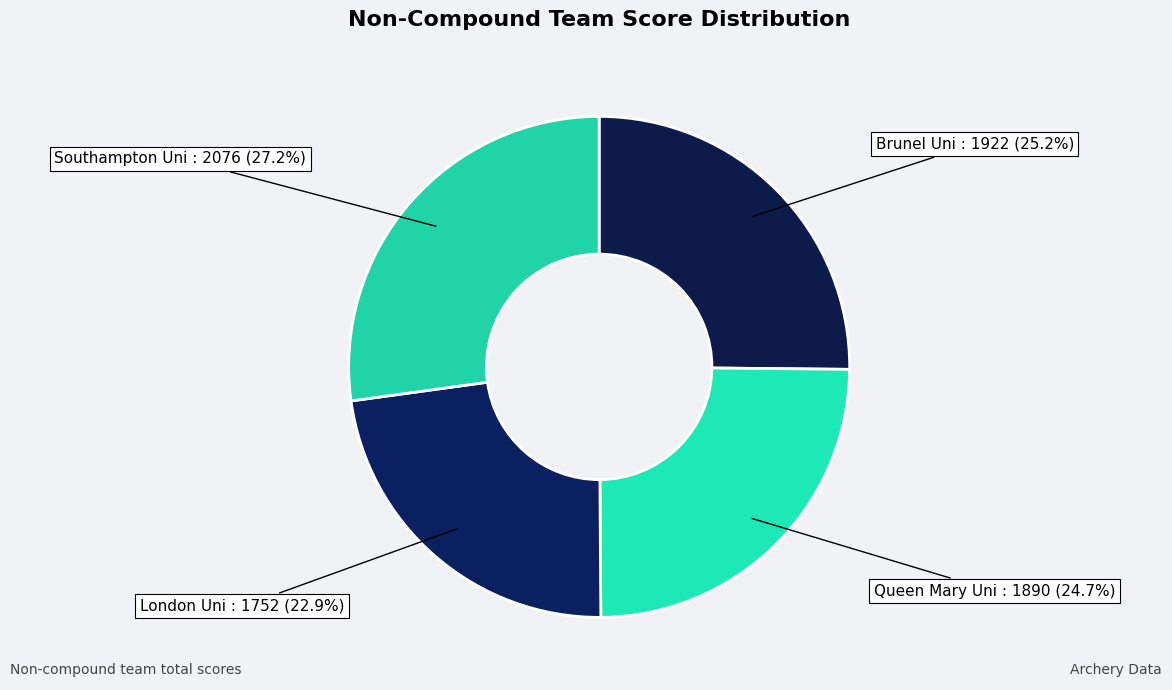

Count the number of slices in the pie.

4